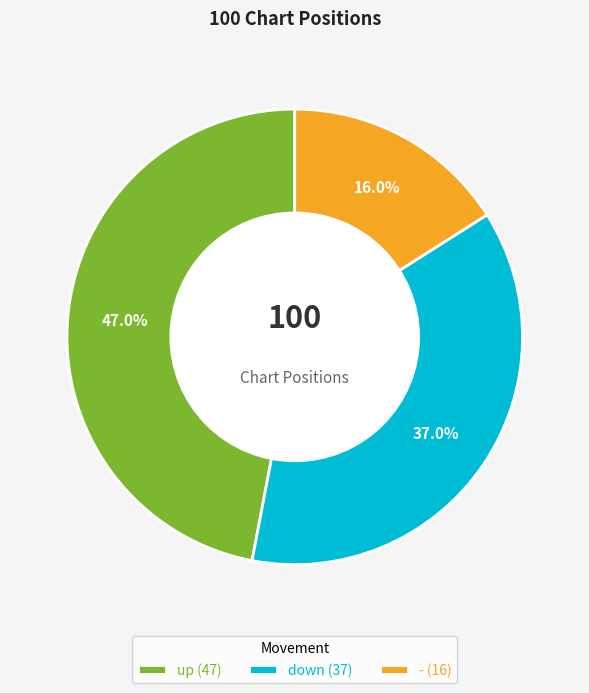

Which category has the biggest portion of the pie?

up